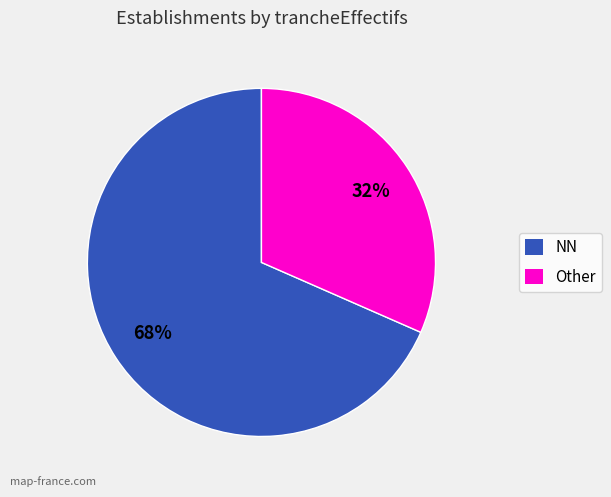

Which category has the biggest portion of the pie?

NN